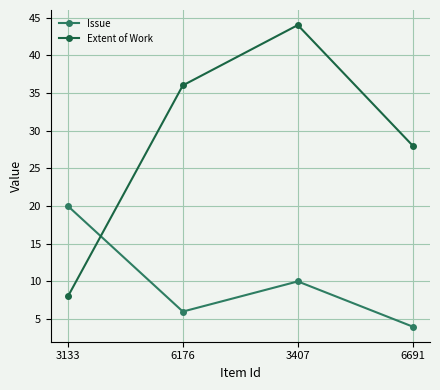

At 6176, list the series in order from smallest to largest.

Issue, Extent of Work